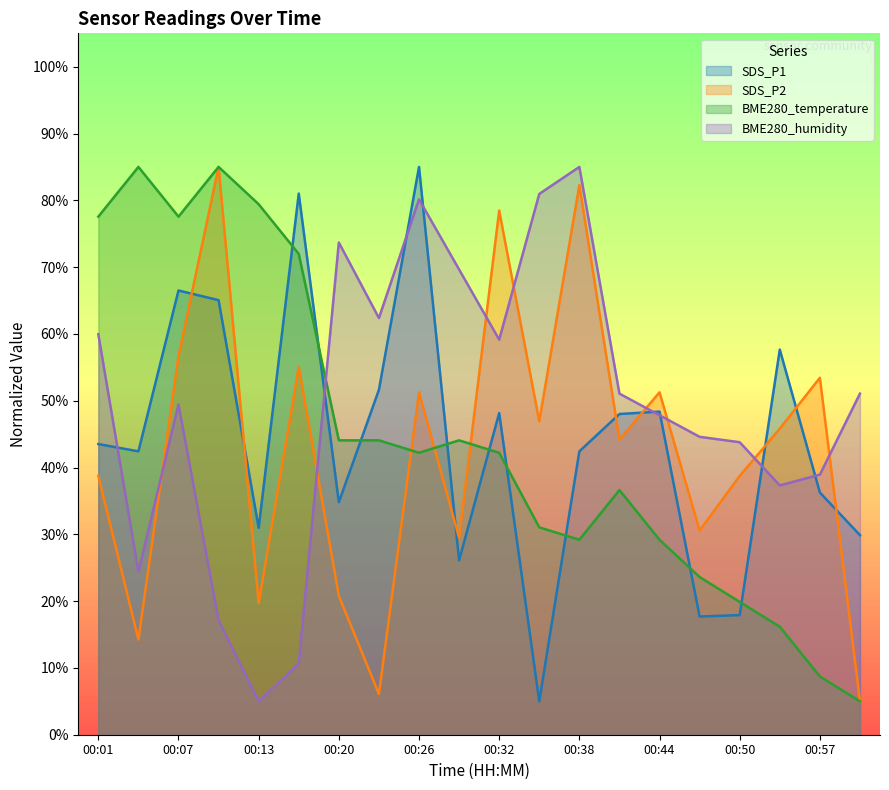

Reading left to right, list all the values displayed in this chart.

SDS_P1: 00:01=43.5	00:04=42.4	00:07=66.5	00:10=65.1	00:13=31.0	00:17=81.0	00:20=34.8	00:23=51.6	00:26=85.0	00:29=26.1	00:32=48.2	00:35=5.0	00:38=42.4	00:41=48.0	00:44=48.4	00:47=17.7	00:50=17.9	00:53=57.7	00:57=36.3	01:00=29.9
SDS_P2: 00:01=38.7	00:04=14.3	00:07=56.7	00:10=85.0	00:13=19.7	00:17=55.1	00:20=20.8	00:23=6.1	00:26=51.3	00:29=29.5	00:32=78.5	00:35=46.9	00:38=82.3	00:41=44.2	00:44=51.3	00:47=30.6	00:50=38.7	00:53=45.8	00:57=53.4	01:00=5.0
BME280_temperature: 00:01=77.6	00:04=85.0	00:07=77.6	00:10=85.0	00:13=79.4	00:17=72.0	00:20=44.1	00:23=44.1	00:26=42.2	00:29=44.1	00:32=42.2	00:35=31.0	00:38=29.2	00:41=36.6	00:44=29.2	00:47=23.6	00:50=19.9	00:53=16.2	00:57=8.7	01:00=5.0
BME280_humidity: 00:01=59.9	00:04=24.4	00:07=49.4	00:10=17.1	00:13=5.0	00:17=10.7	00:20=73.7	00:23=62.4	00:26=80.2	00:29=69.6	00:32=59.1	00:35=81.0	00:38=85.0	00:41=51.1	00:44=47.8	00:47=44.6	00:50=43.8	00:53=37.3	00:57=38.9	01:00=51.1